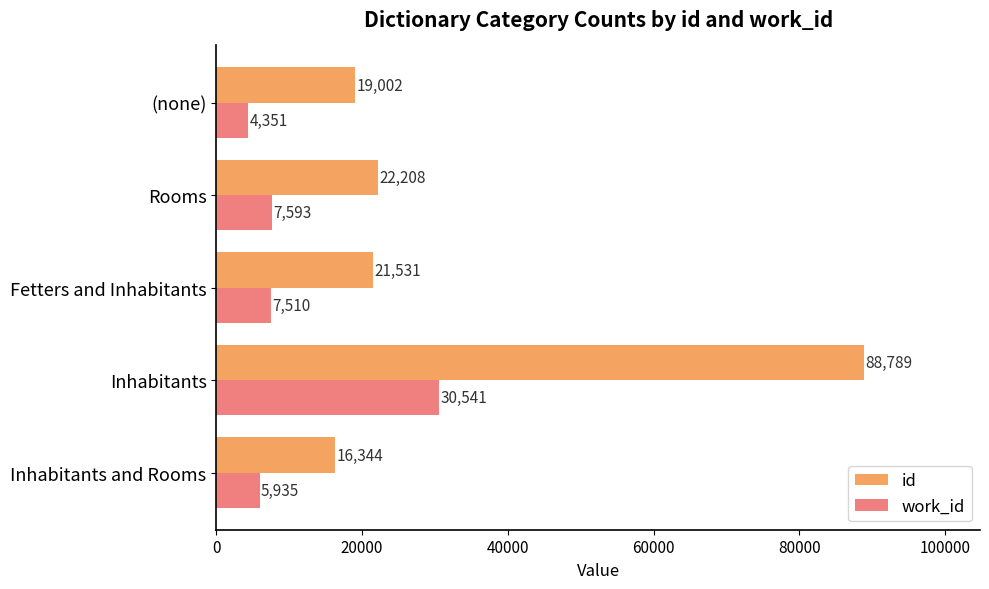

What is the average value of the id series?

33575